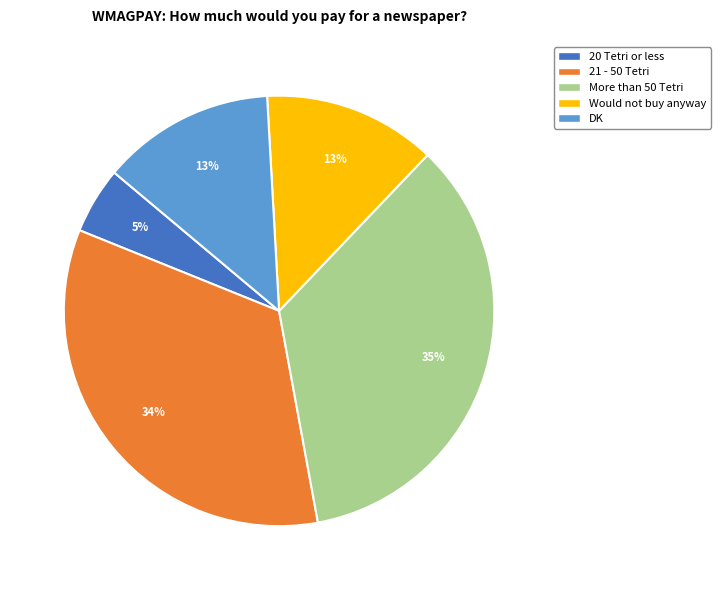

How many slices are in this pie chart?

5